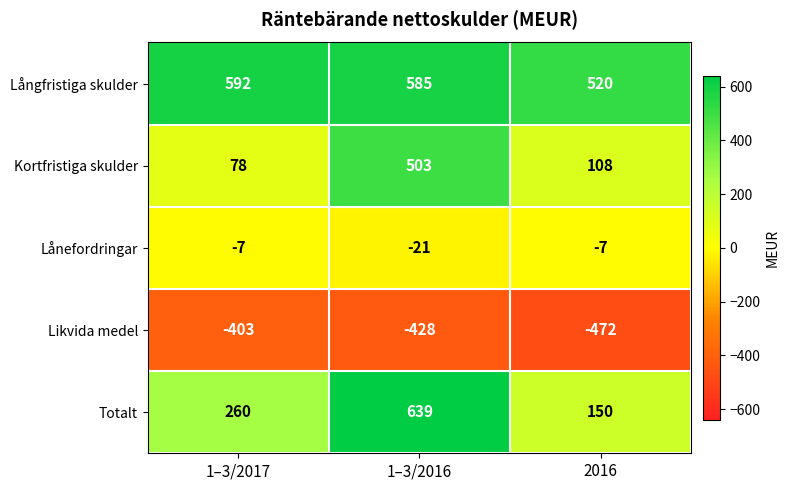

What is the difference between the highest and lowest values at 2016?

992